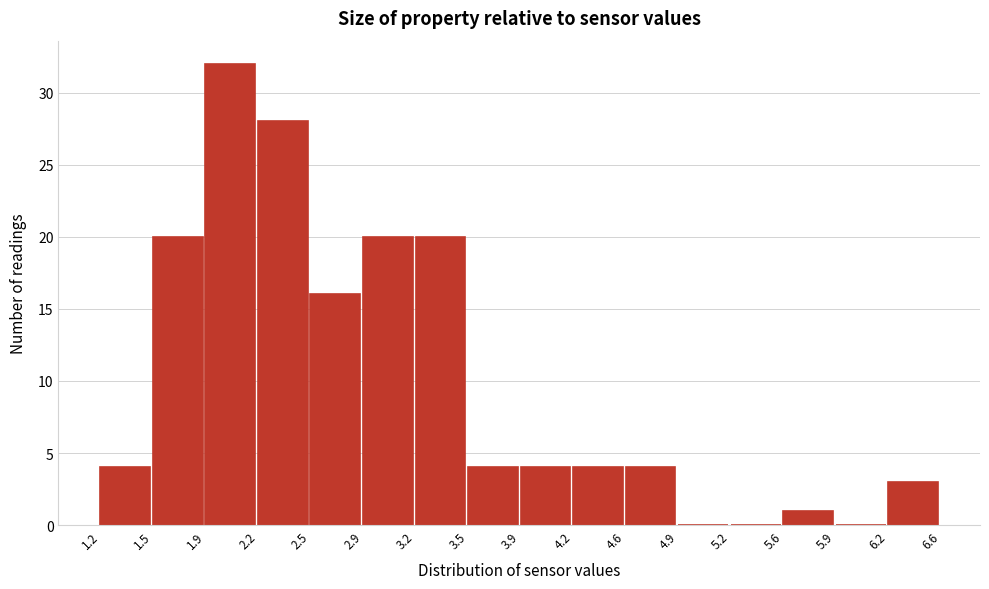

Reading left to right, list every bar in this chart as the range it spans on the x-axis followed by its height. The values are not printed on the chart, so give them approximately, as read against the axis.

1.2 to 1.5: 4
1.5 to 1.9: 20
1.9 to 2.2: 32
2.2 to 2.5: 28
2.5 to 2.9: 16
2.9 to 3.2: 20
3.2 to 3.5: 20
3.5 to 3.9: 4
3.9 to 4.2: 4
4.2 to 4.6: 4
4.6 to 4.9: 4
4.9 to 5.2: 0
5.2 to 5.6: 0
5.6 to 5.9: 1
5.9 to 6.2: 0
6.2 to 6.6: 3